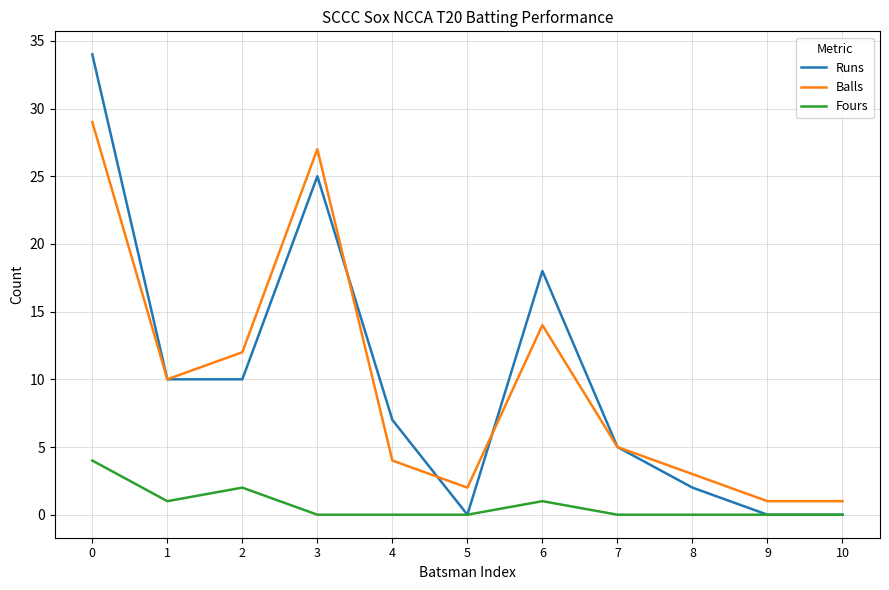

What value does the Balls series have at 6?

14